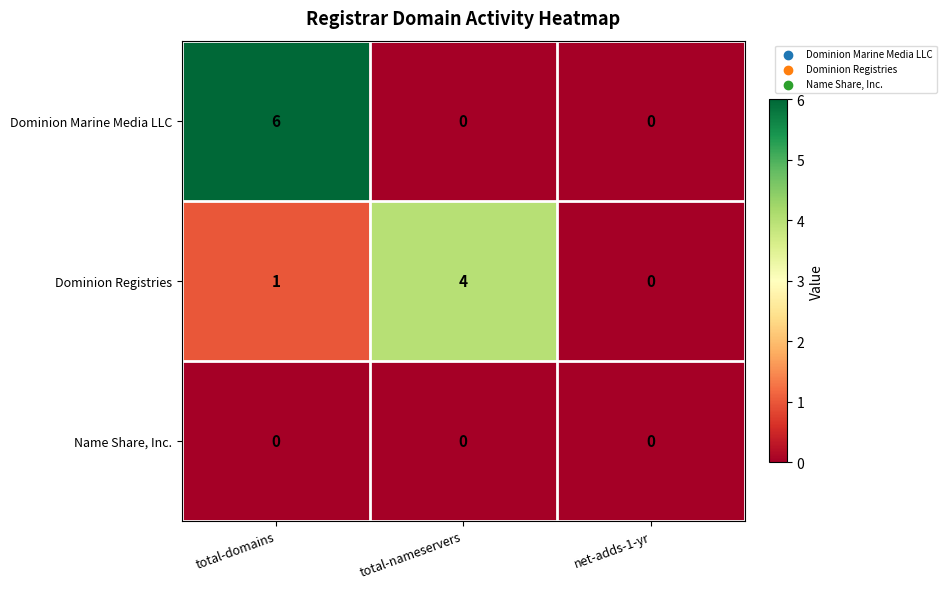

Which series has the largest total across all categories?

Dominion Marine Media LLC